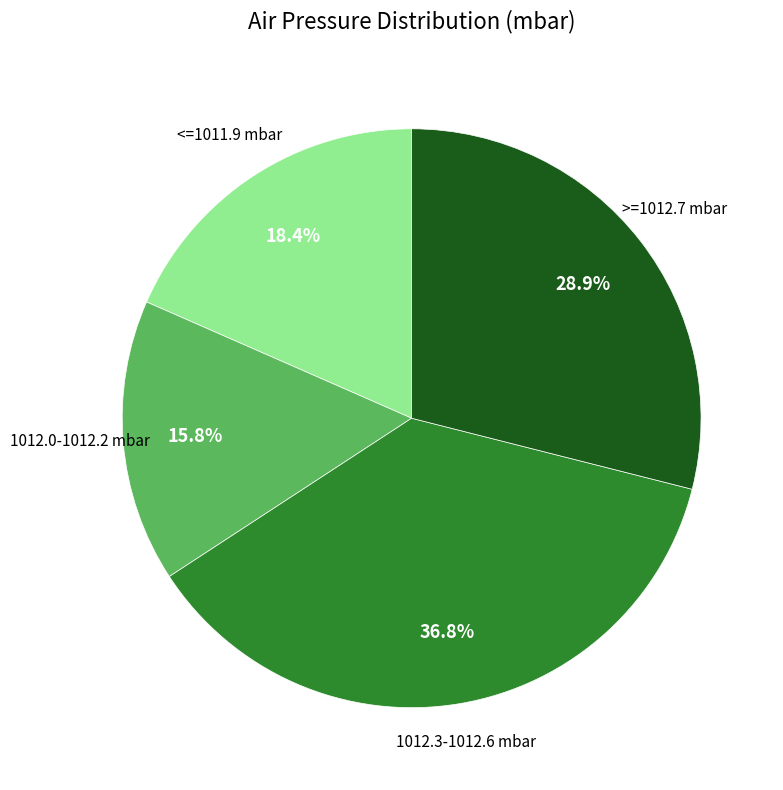

Is there a majority slice in this chart?

No